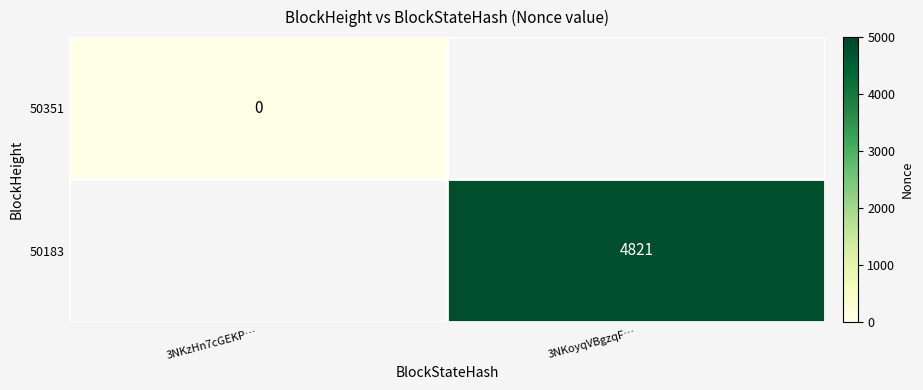

The 50183 series shows 4821 at 3NKoyqVBgzqF…. True or false?

True